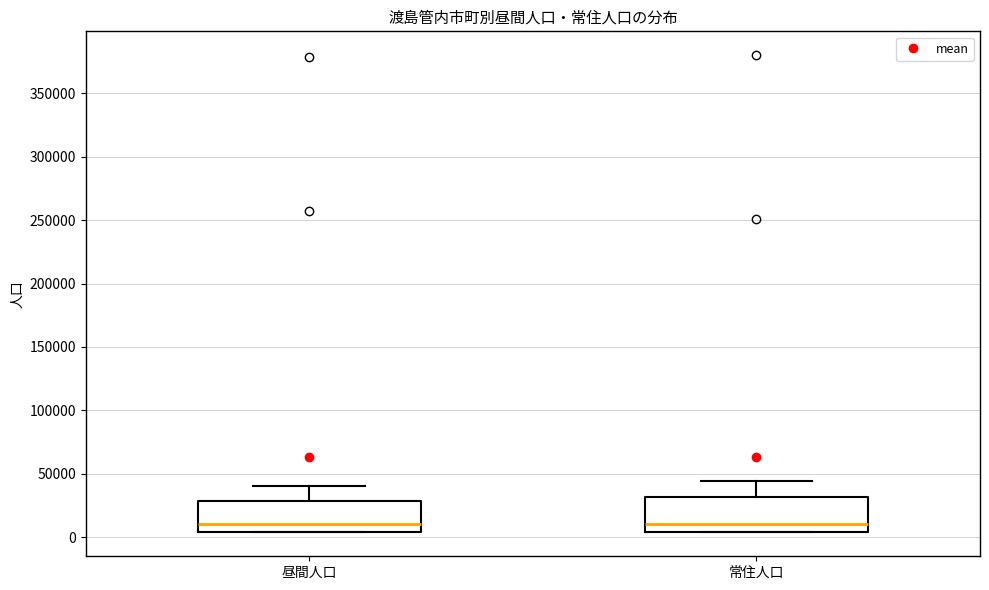

Where does the upper whisker of the box for 昼間人口 end on the y-axis? The values are not printed on the chart, so give them approximately, as read against the axis.

40000